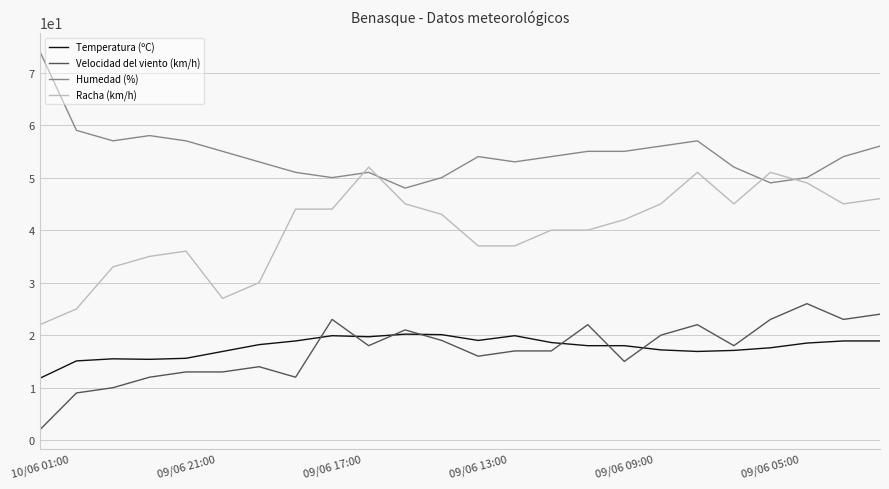

List the series in order of their peak value, lowest first.

Temperatura (ºC), Velocidad del viento (km/h), Racha (km/h), Humedad (%)